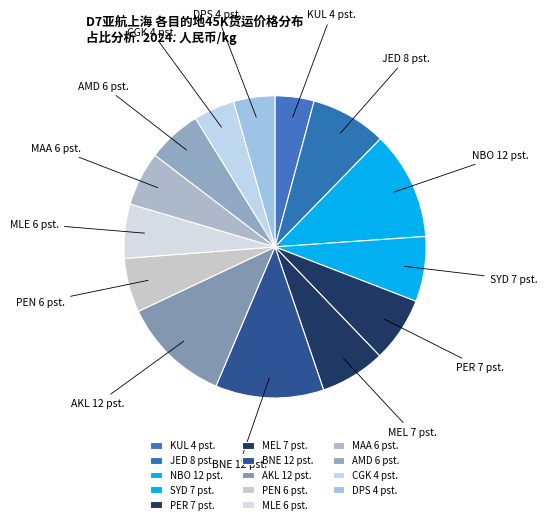

Is the sum of MEL and SYD greater than half?

No